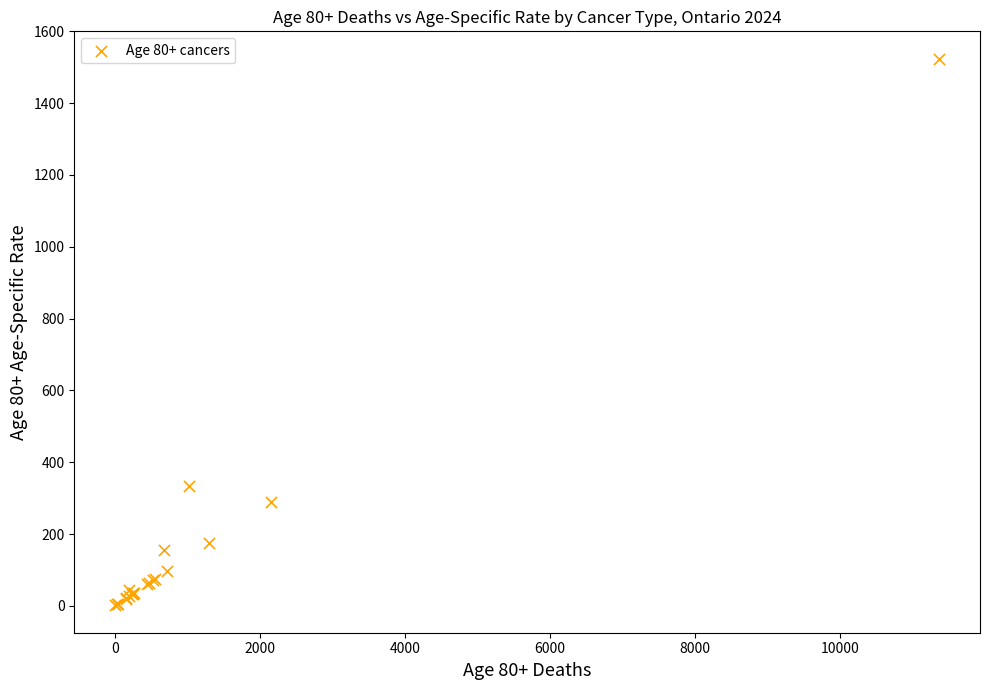

What Y value in the scatter plot is closest to 762?

334.5